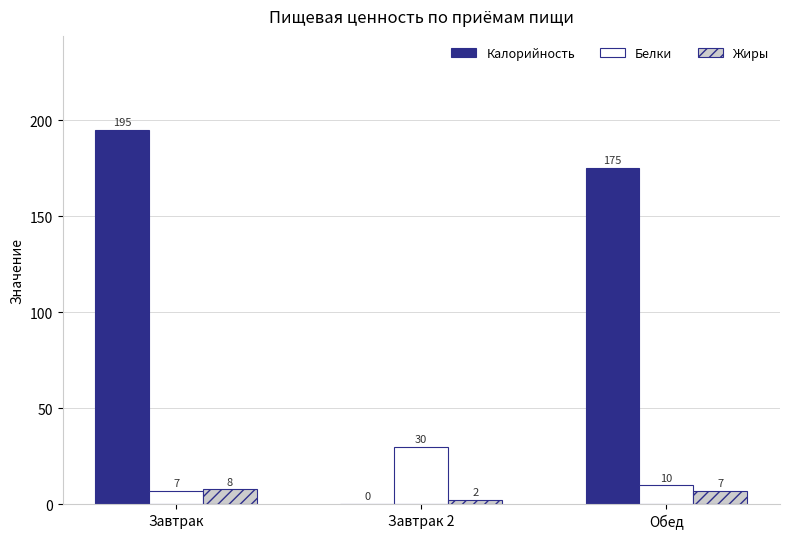

What is the maximum value shown in the chart?

195.1